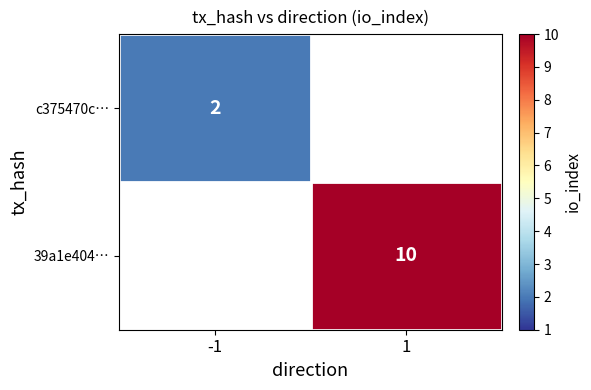

True or false: 39a1e404… has a value of 10 at 1.

True